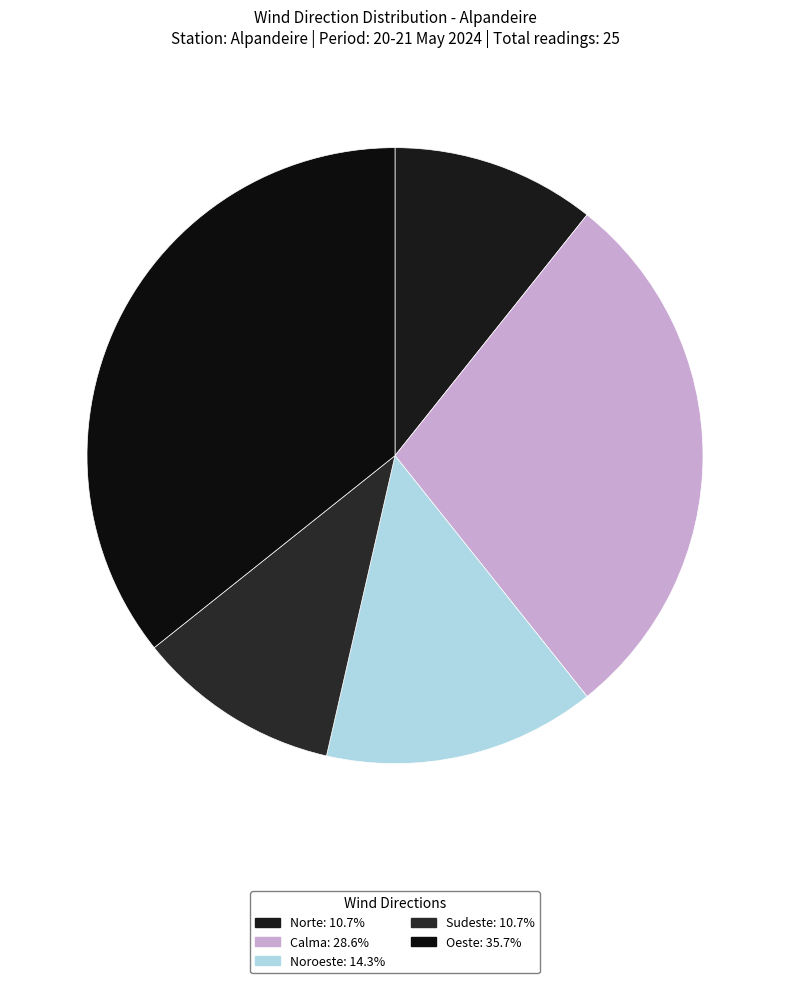

To the nearest percent, what is the combined percentage of Calma and Noroeste?

43%